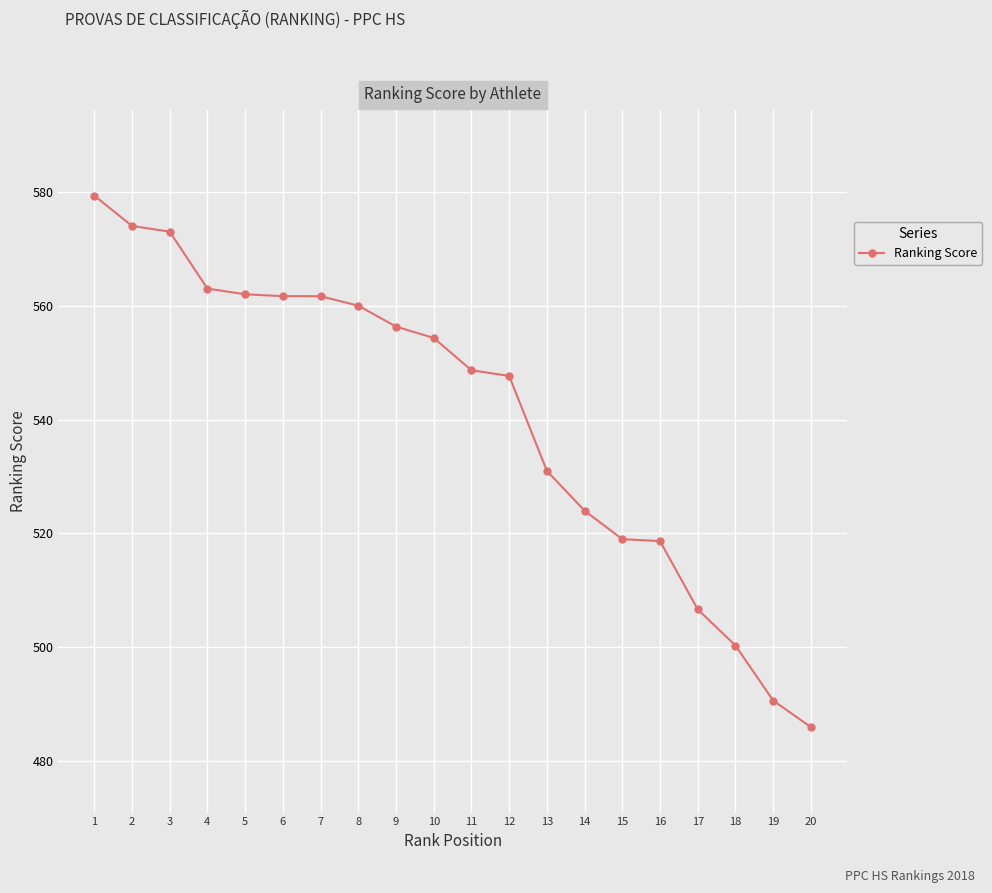

What is the greatest value displayed?

579.3